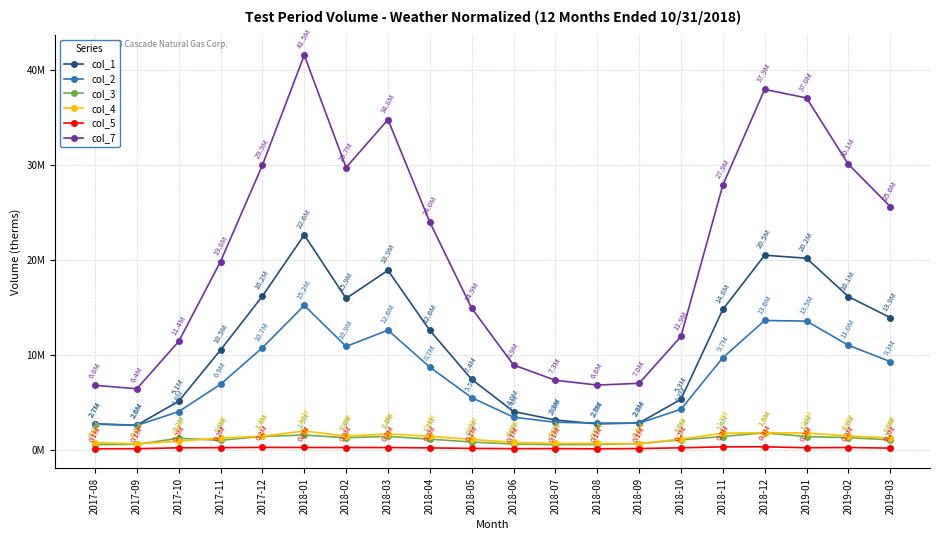

What is the label of the 17th point from the left?

2018-12